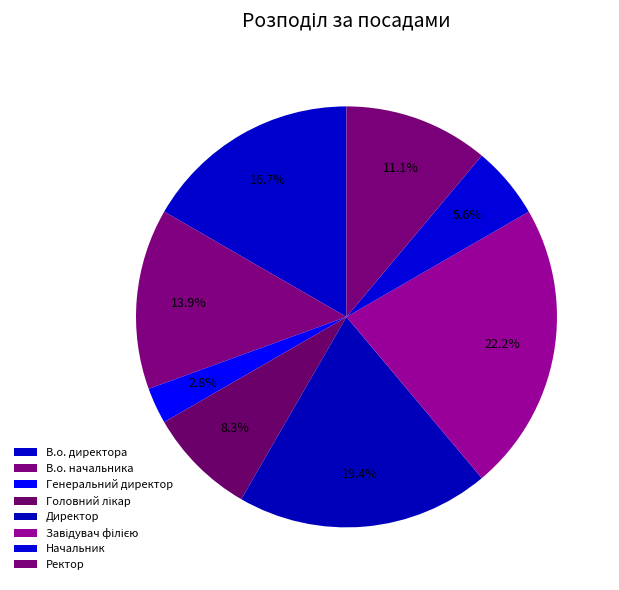

Approximately how many times larger is the value at Директор compared to В.о. начальника?

1.4